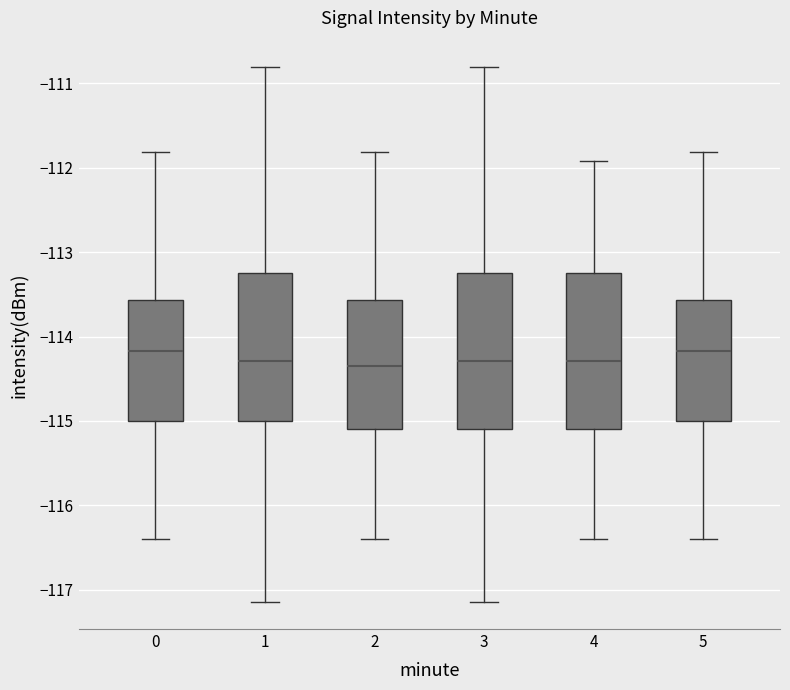

Where does the median line of the box at x = 1 sit on the y-axis? The values are not printed on the chart, so give them approximately, as read against the axis.

-114.3